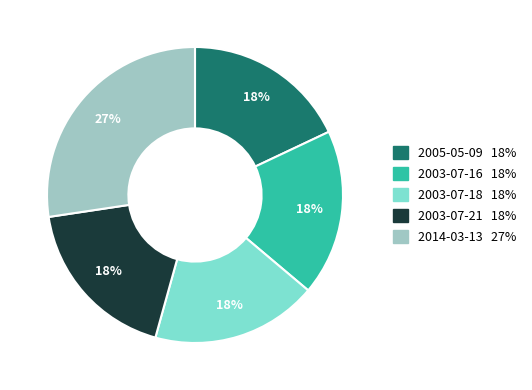

Approximately how many times larger is the value at 2003-07-18 compared to 2005-05-09?

1.0